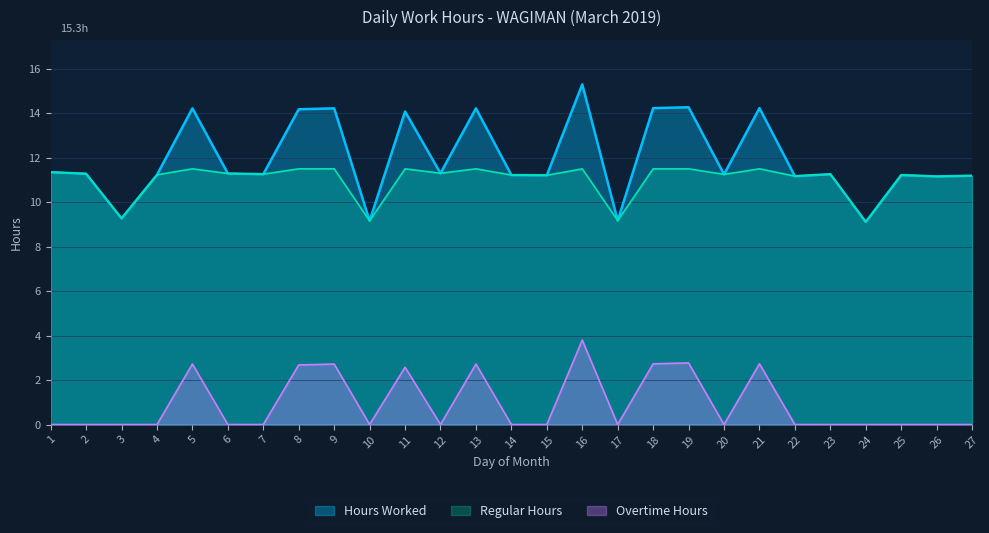

At which label is the value closest to 12?

1